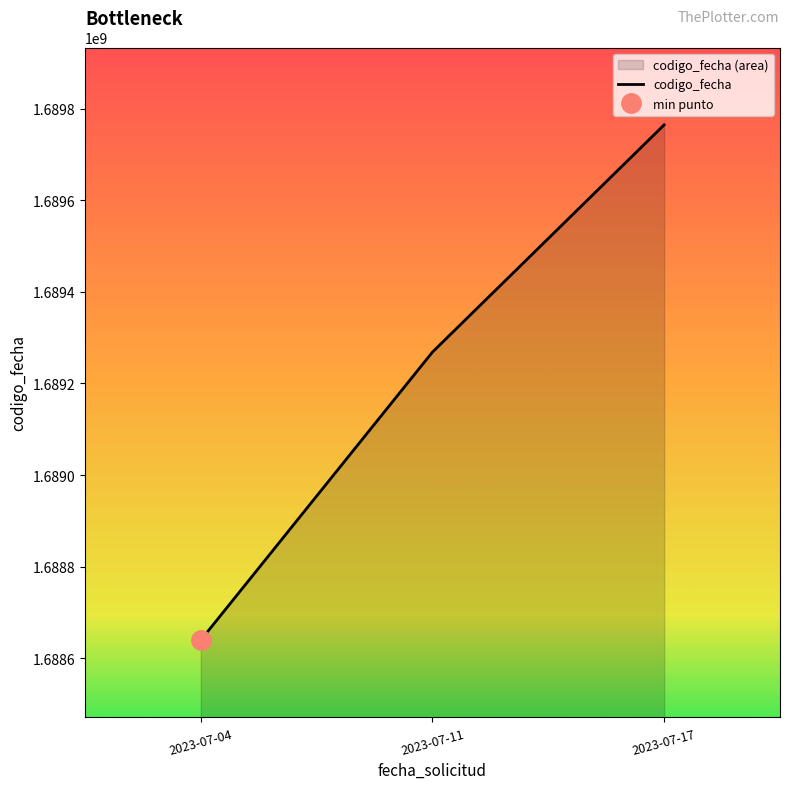

Reading left to right, what are all the values shown in this chart?

1688639345	1689268550	1689764906